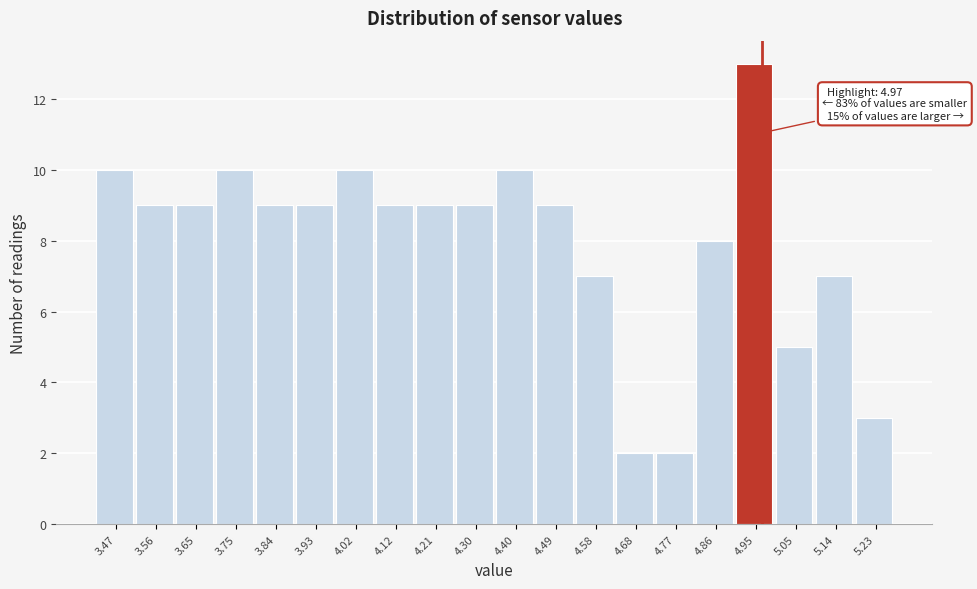

Over which range of the x-axis is the bar tallest?

4.908 to 5.001